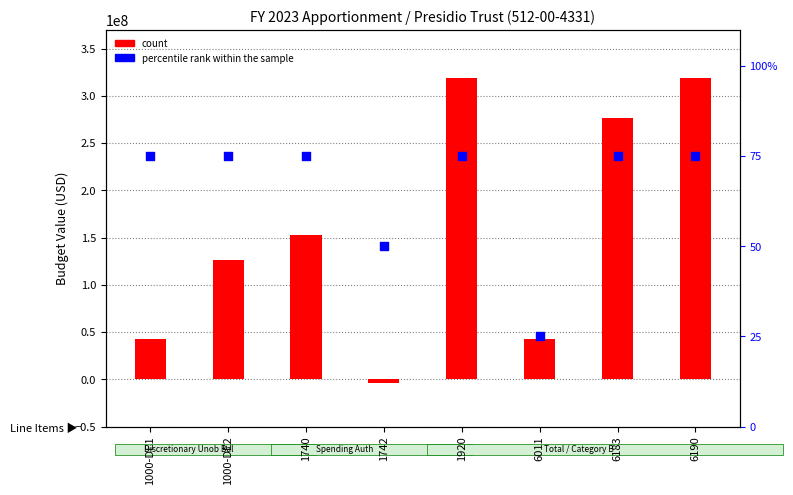

At how many categories does at least one series exceed 98925472?

5